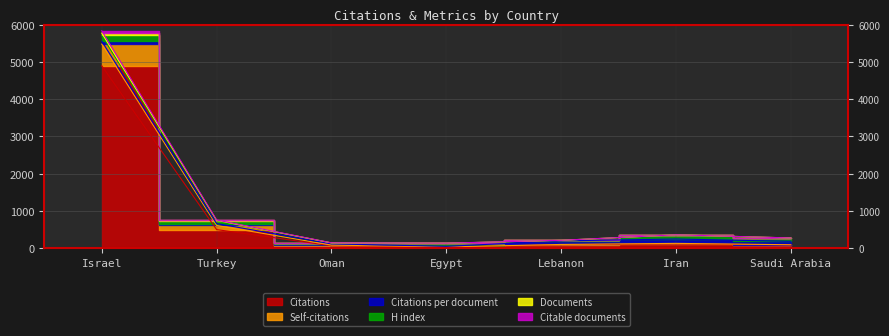

What is the average value of the Documents series?

1002.9